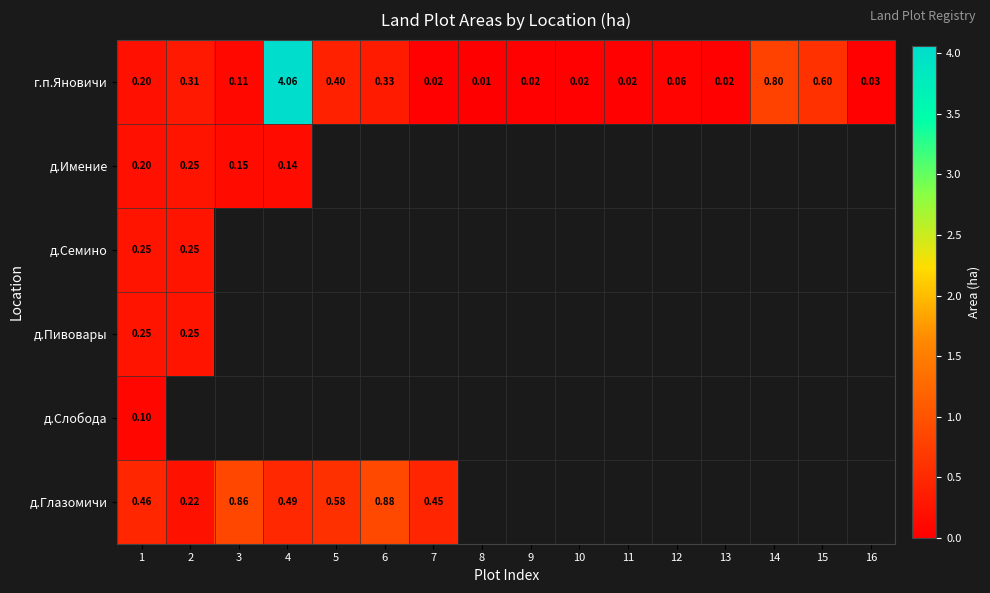

Is the value of д.Имение at 2 greater than the value of г.п.Яновичи at 14?

No